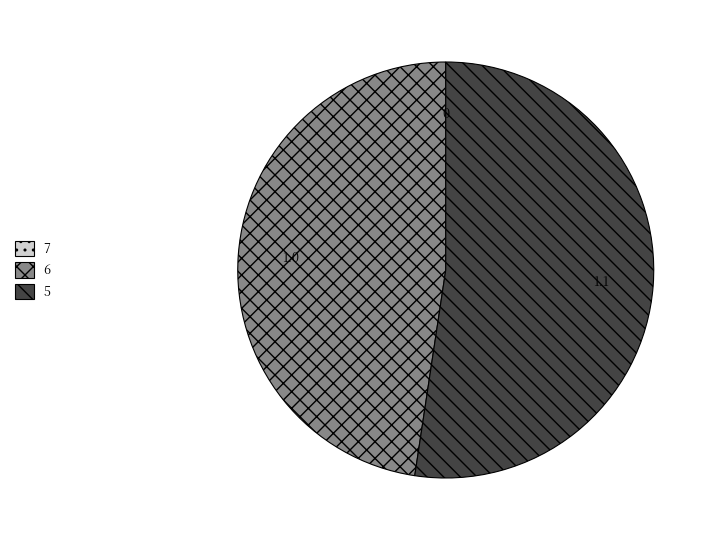

Which slice is the largest?

5